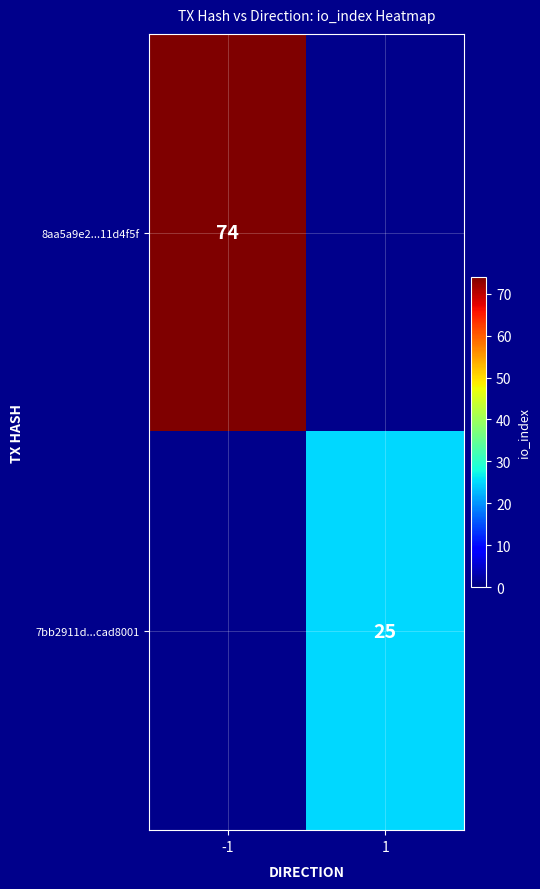

Between 1 and -1, which is larger?

-1